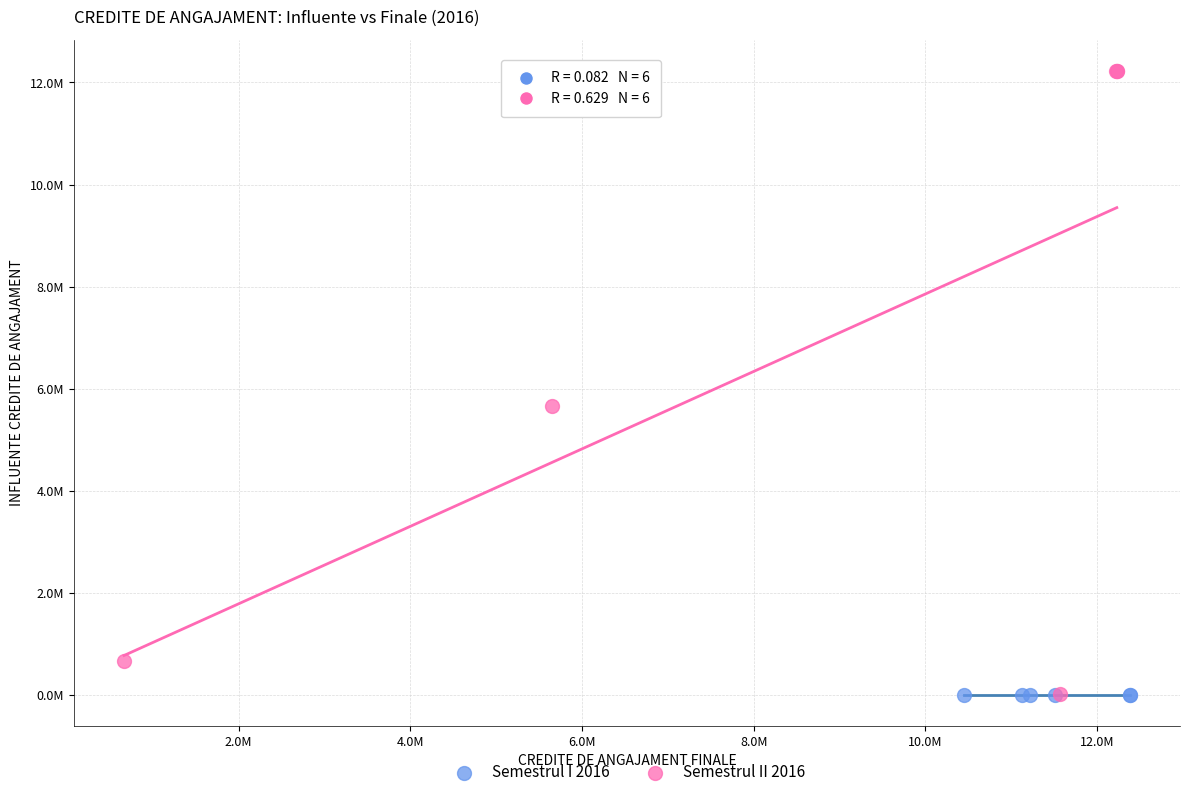

What are all the series names shown in the legend?

Semestrul I 2016, Semestrul II 2016